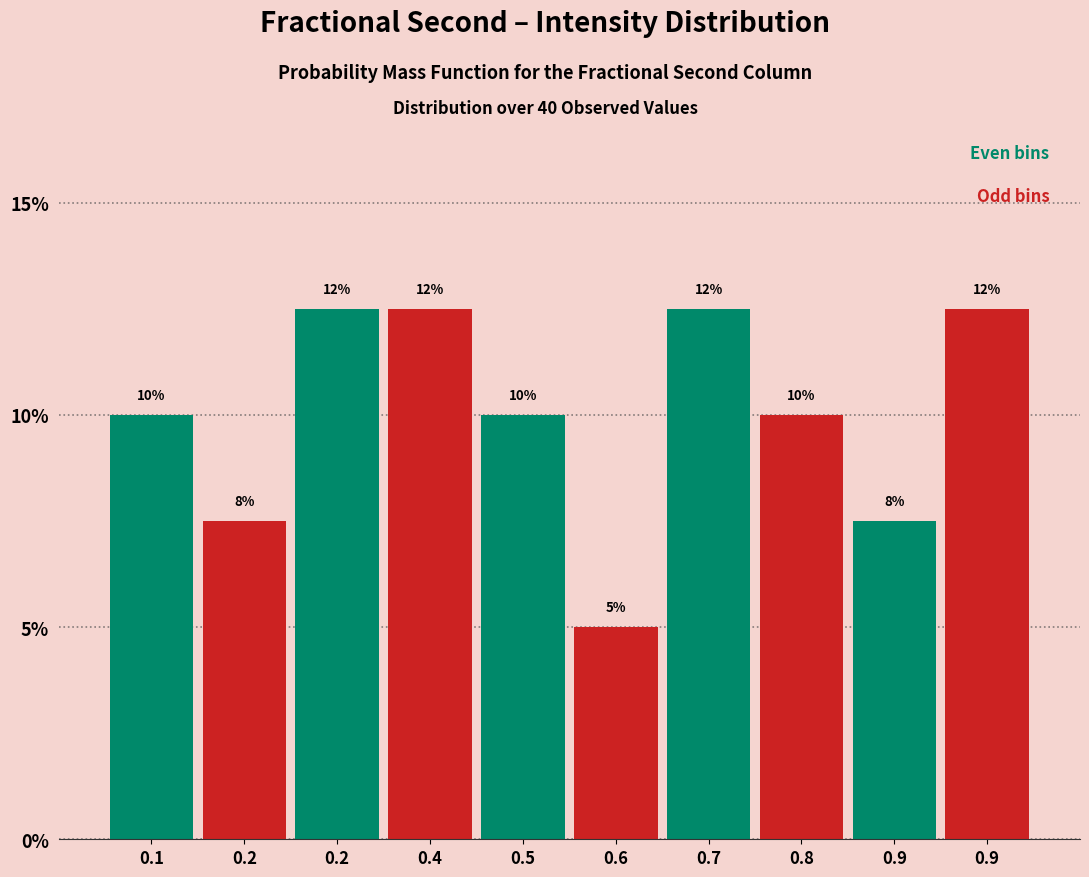

Does the chart contain any negative values?

No